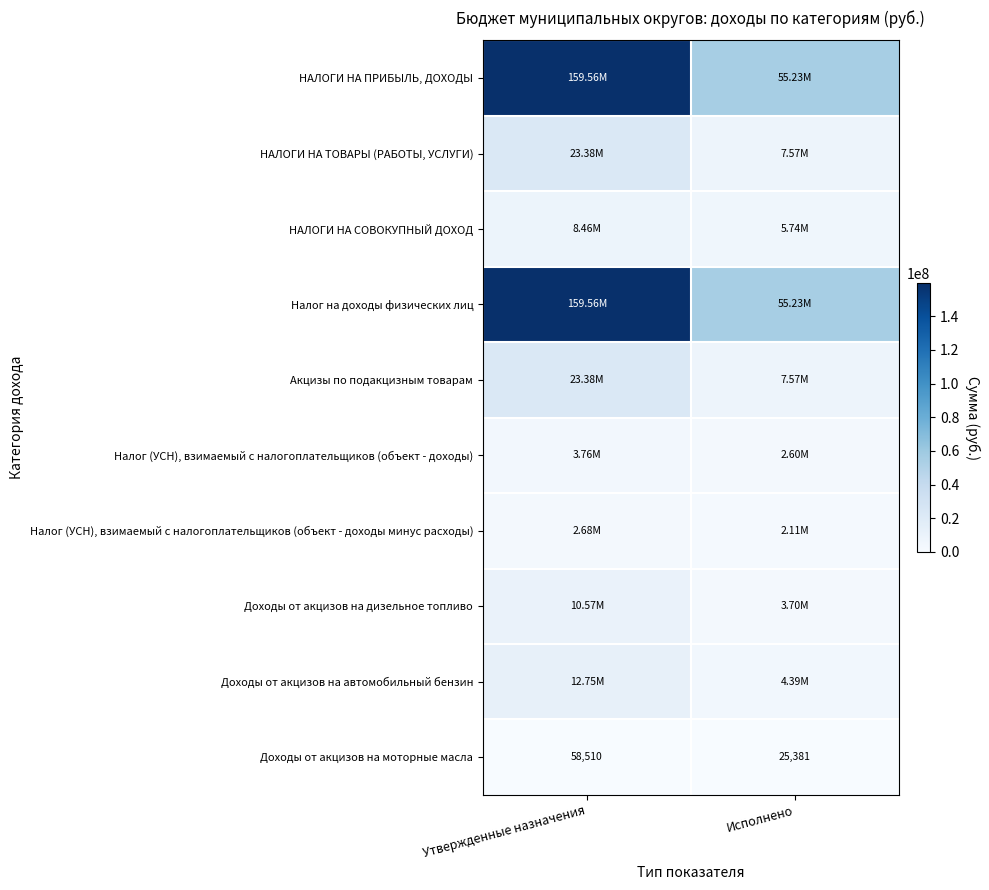

What is the difference between the maximum and minimum values in the Доходы от акцизов на дизельное топливо series?

6875586.6